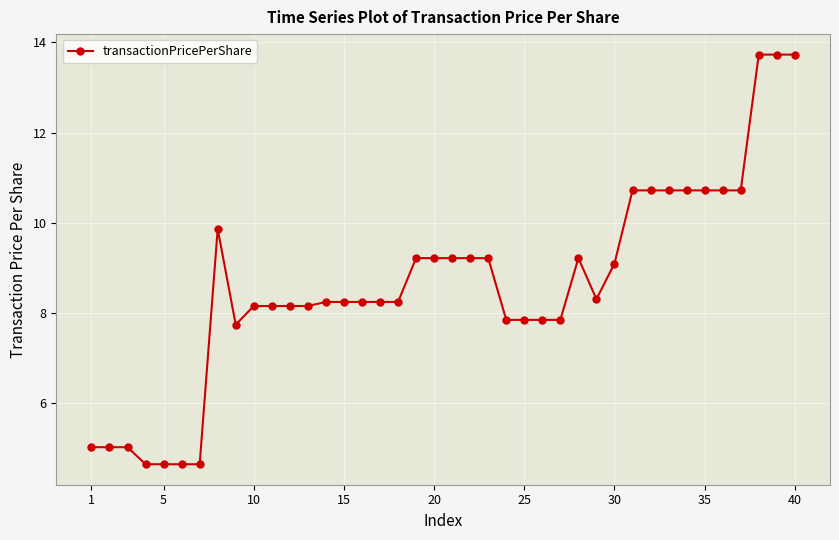

What is the smallest value displayed?

4.7